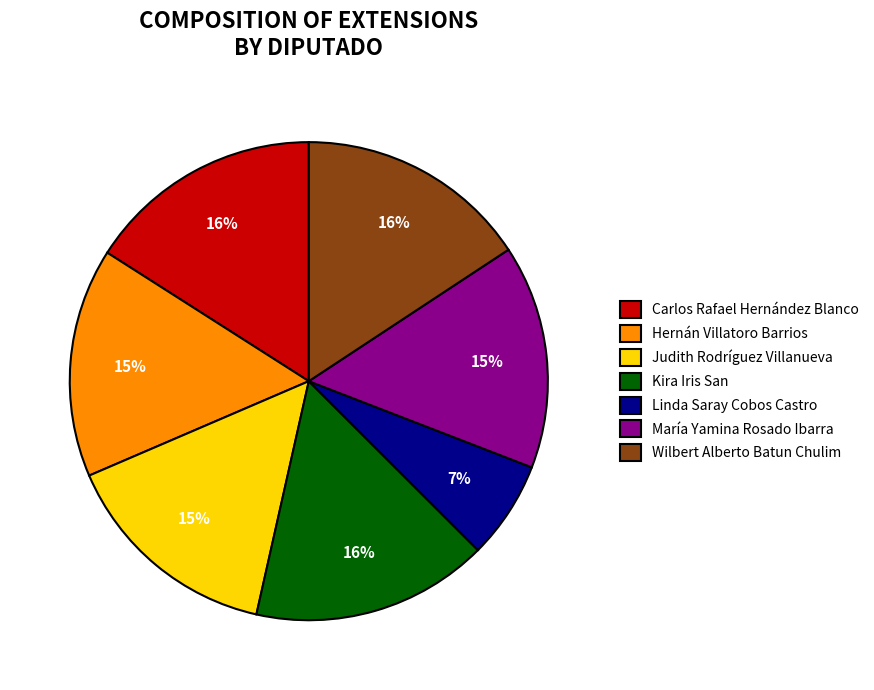

Approximately how many times larger is the value at Judith Rodríguez Villanueva compared to María Yamina Rosado Ibarra?

1.0